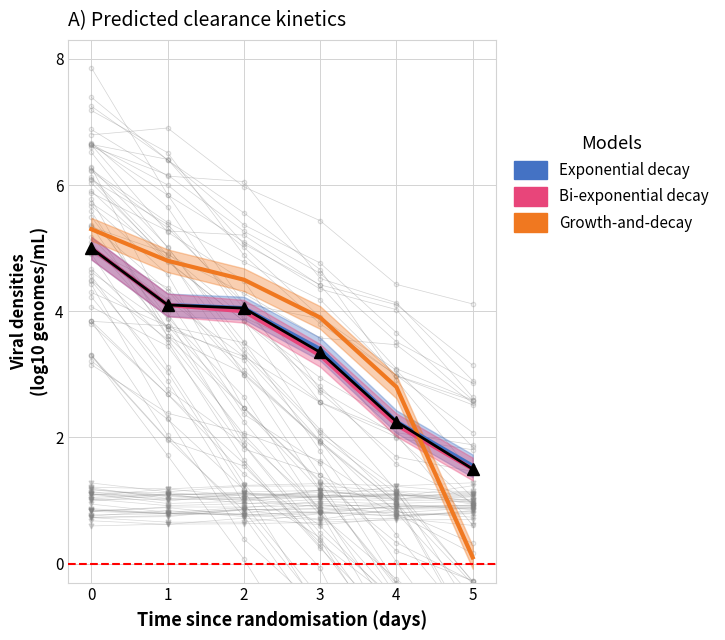

What is the value of the Bi-exponential decay point at the 2nd from the left?

4.1